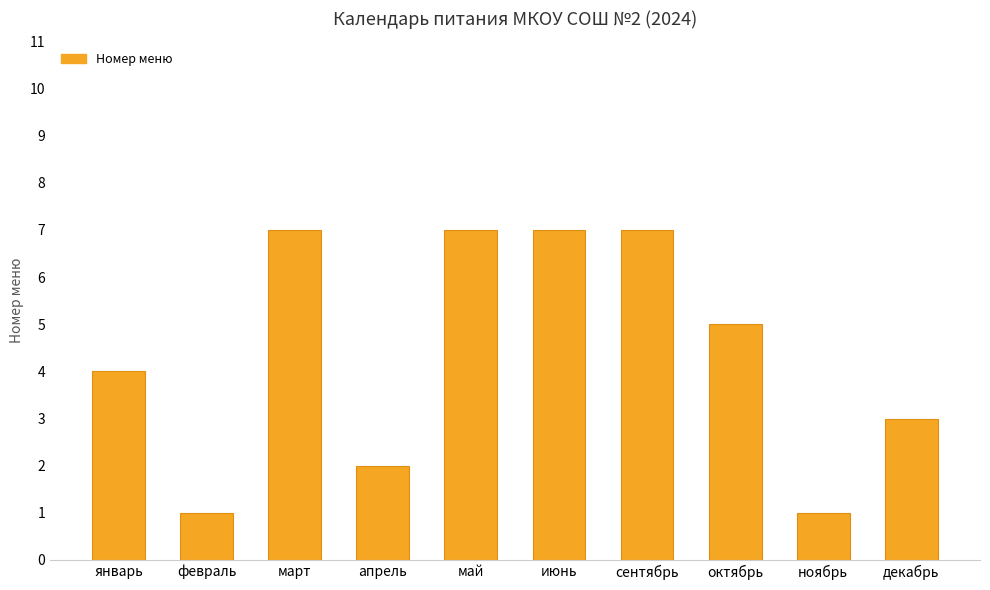

Where is the data nearest to the value 4?

январь